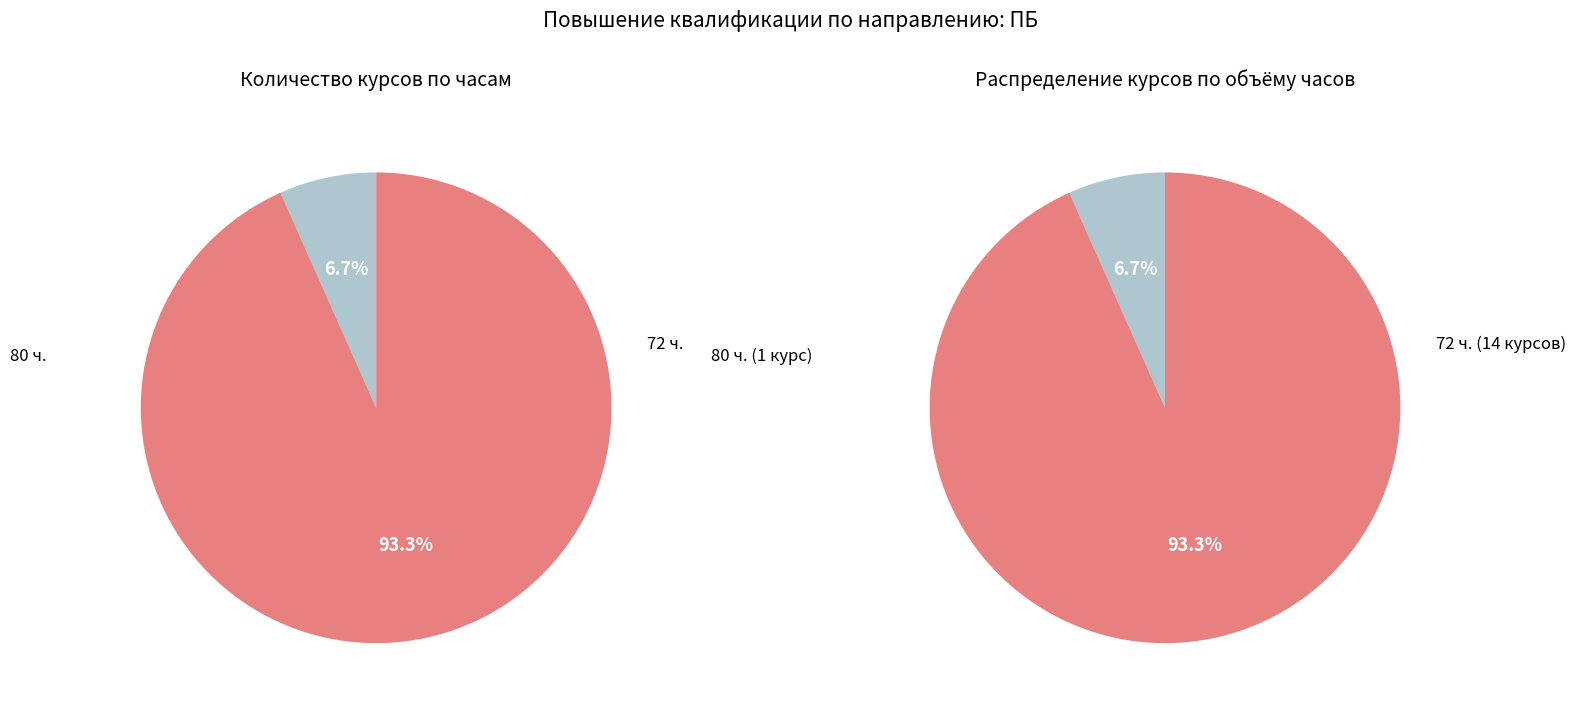

Rank the categories by value from lowest to highest.

80 ч., 72 ч.